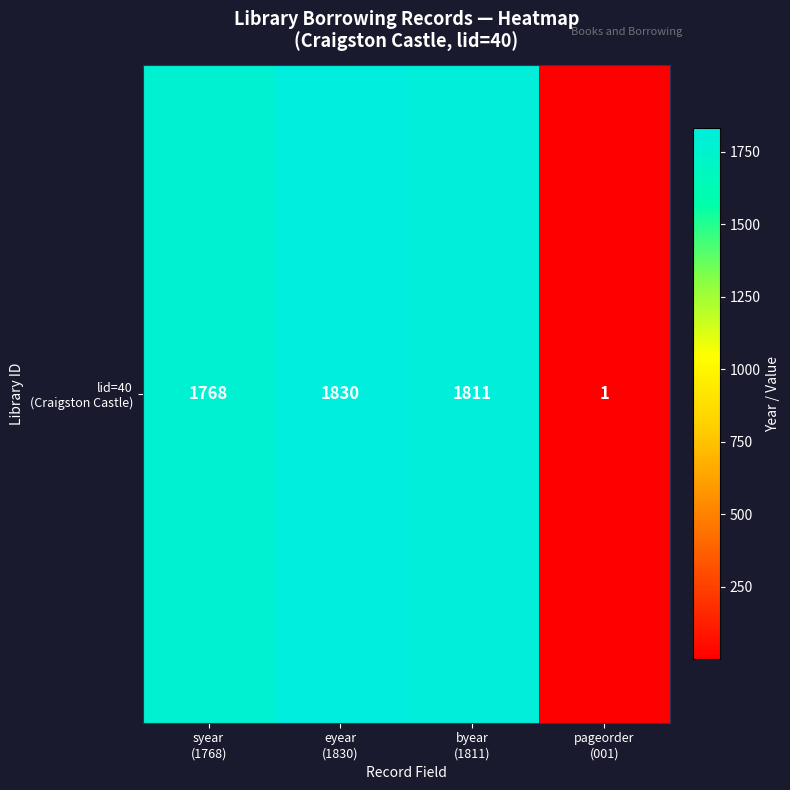

Which label corresponds to the smallest value in the chart?

pageorder
(001)